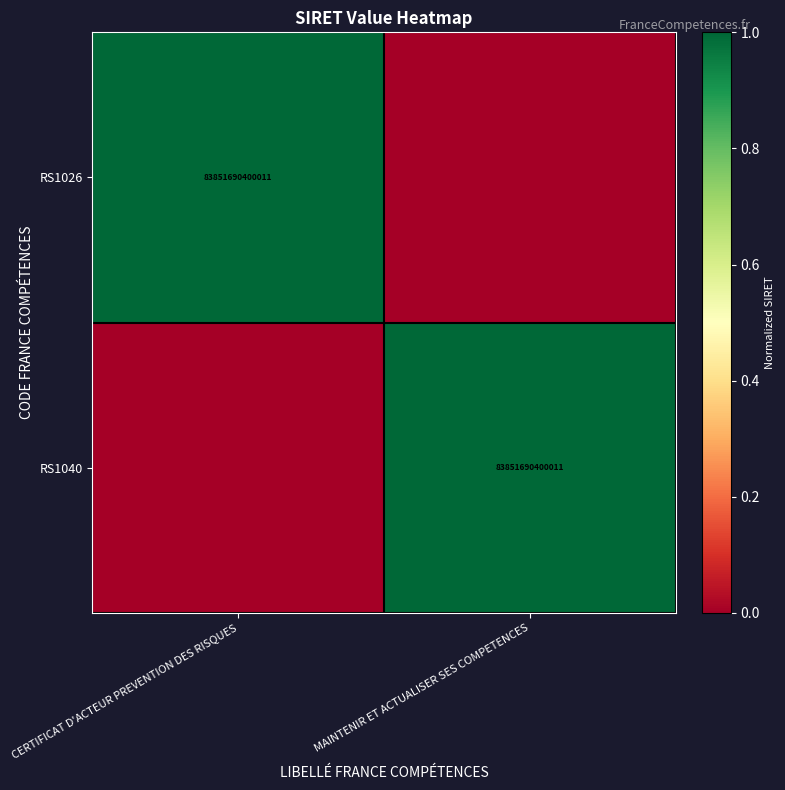

What is the total value across all series at CERTIFICAT D'ACTEUR PREVENTION DES RISQUES?

1